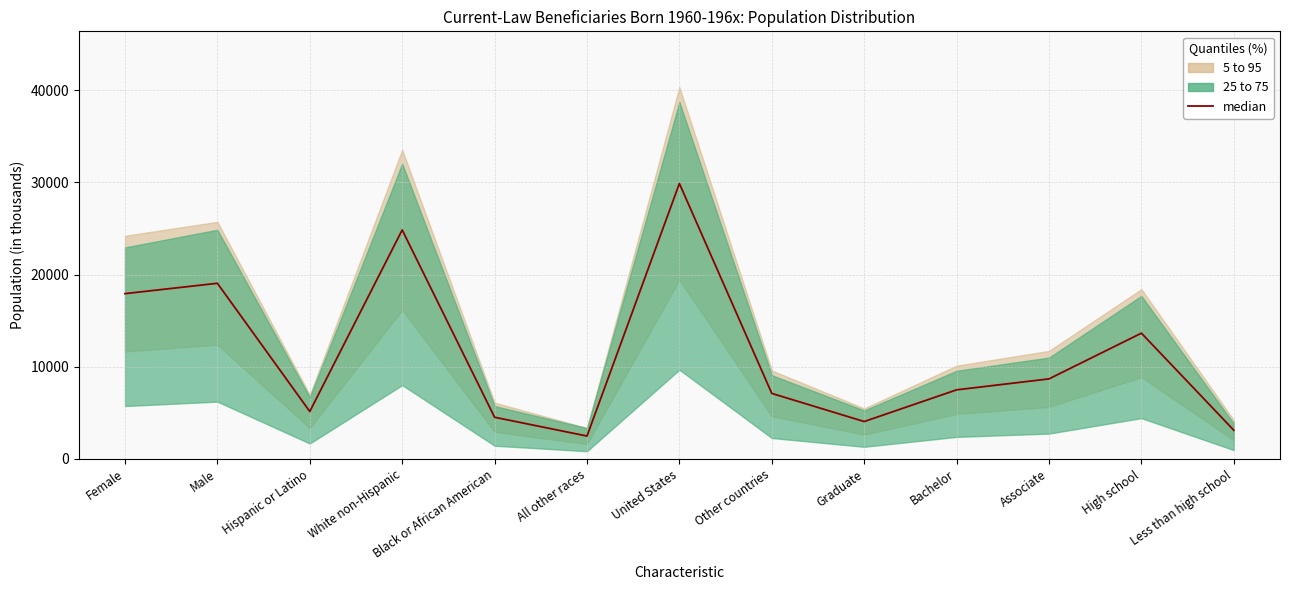

List the labels in order of value, smallest first.

All other races, Less than high school, Graduate, Black or African American, Hispanic or Latino, Other countries, Bachelor, Associate, High school, Female, Male, White non-Hispanic, United States